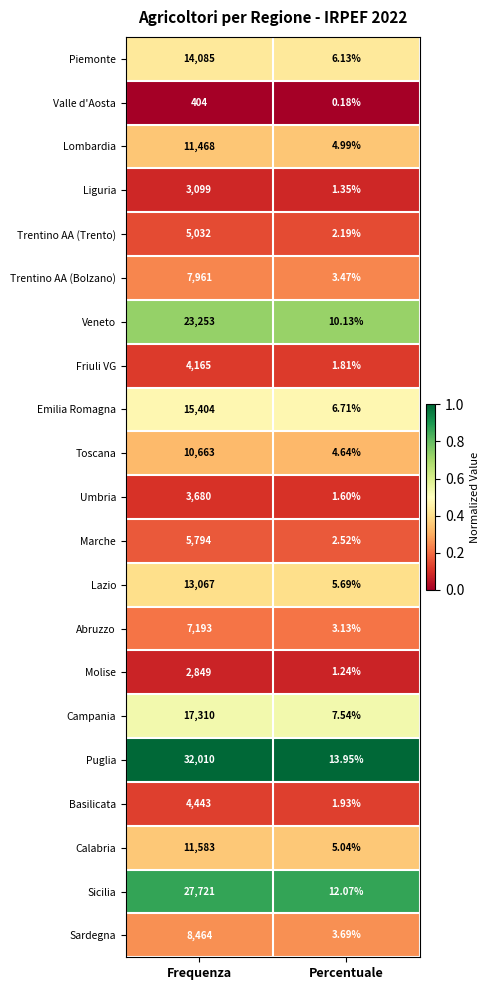

List the series in order of their peak value, highest first.

Puglia, Sicilia, Veneto, Campania, Emilia Romagna, Piemonte, Lazio, Calabria, Lombardia, Toscana, Sardegna, Trentino AA (Bolzano), Abruzzo, Marche, Trentino AA (Trento), Basilicata, Friuli VG, Umbria, Liguria, Molise, Valle d'Aosta